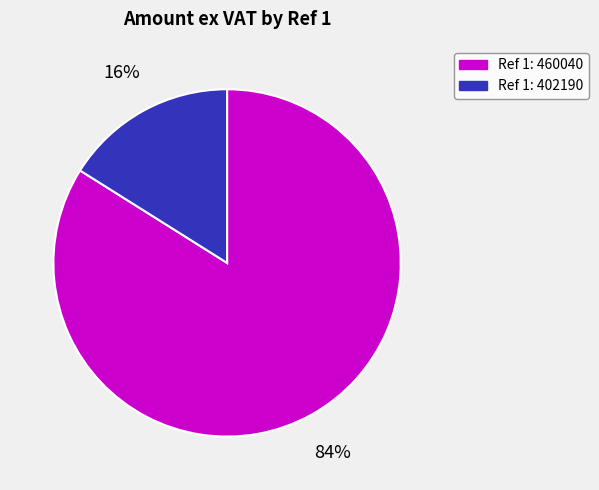

Is there any slice that represents more than half of the pie?

Yes